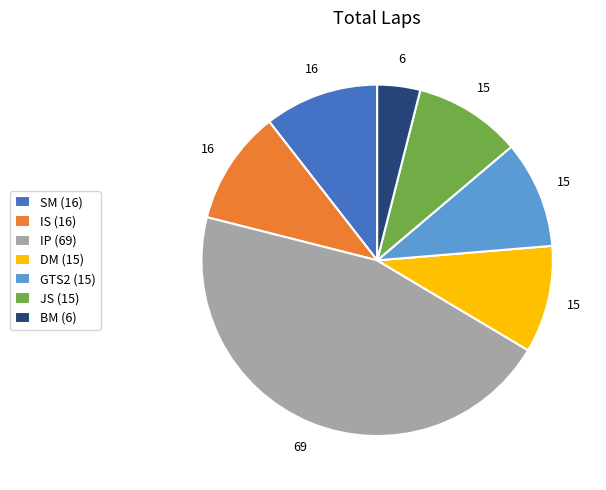

Combined, do GTS2 (15) and BM (6) account for over 50%?

No